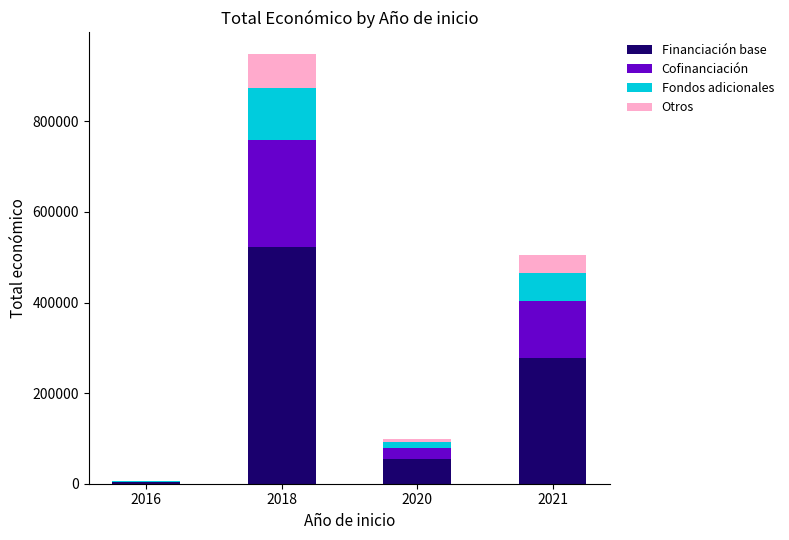

What is the maximum value for Financiación base?

521937.4